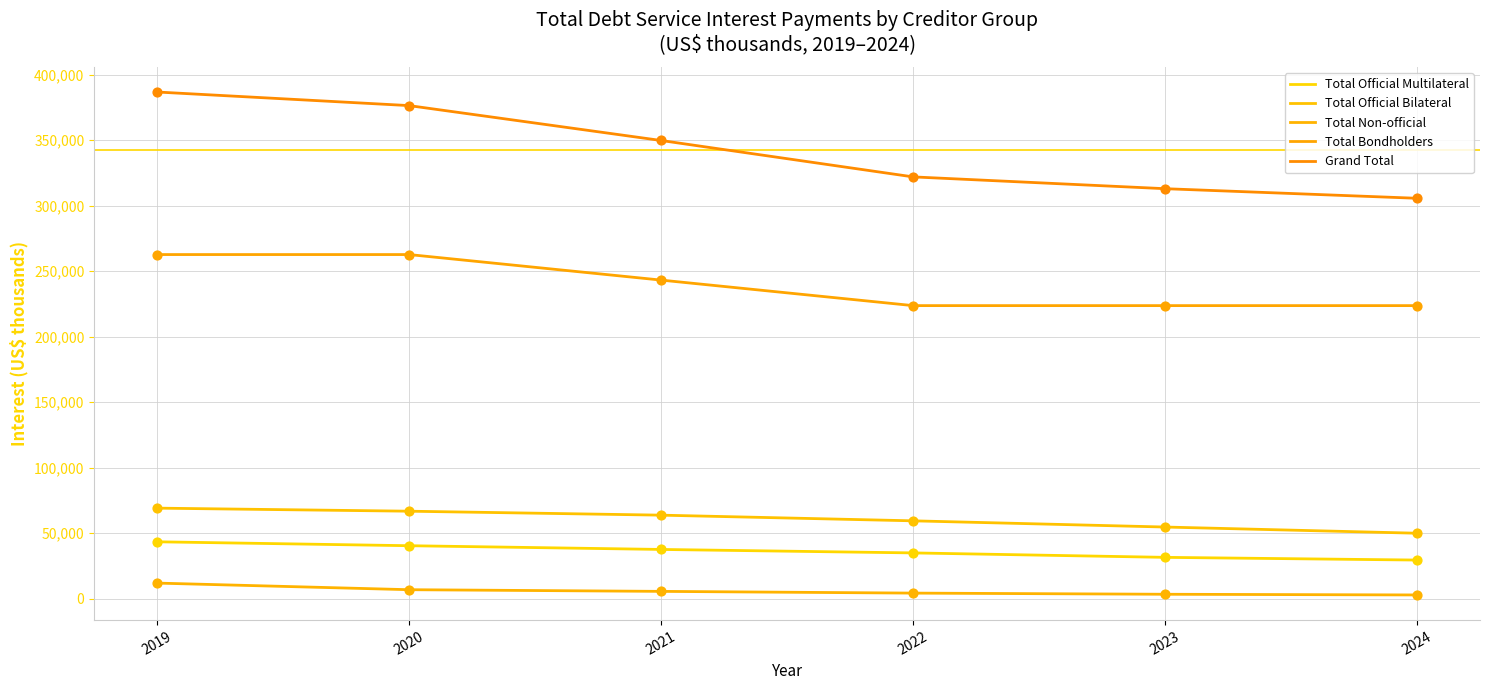

What is the total value across all series at 2021?

699347